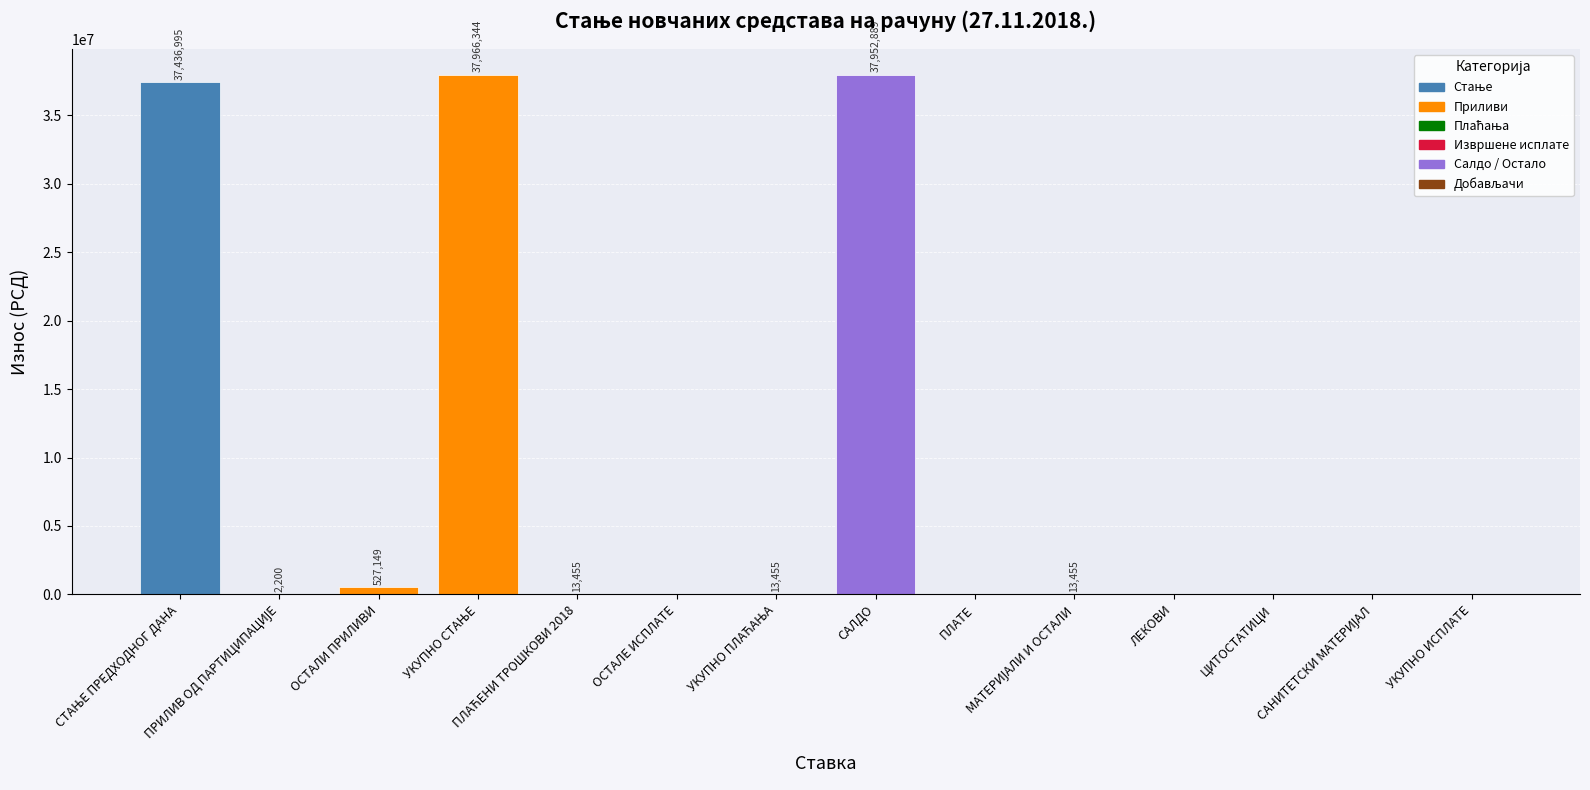

What is the maximum value shown in the chart?

37966344.1